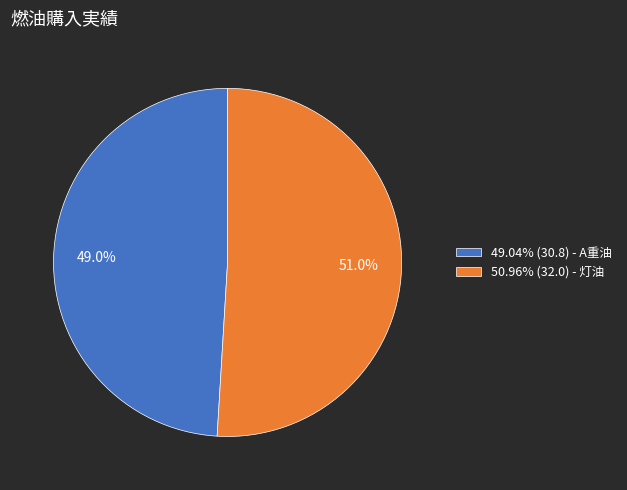

How many segments does this pie chart have?

2